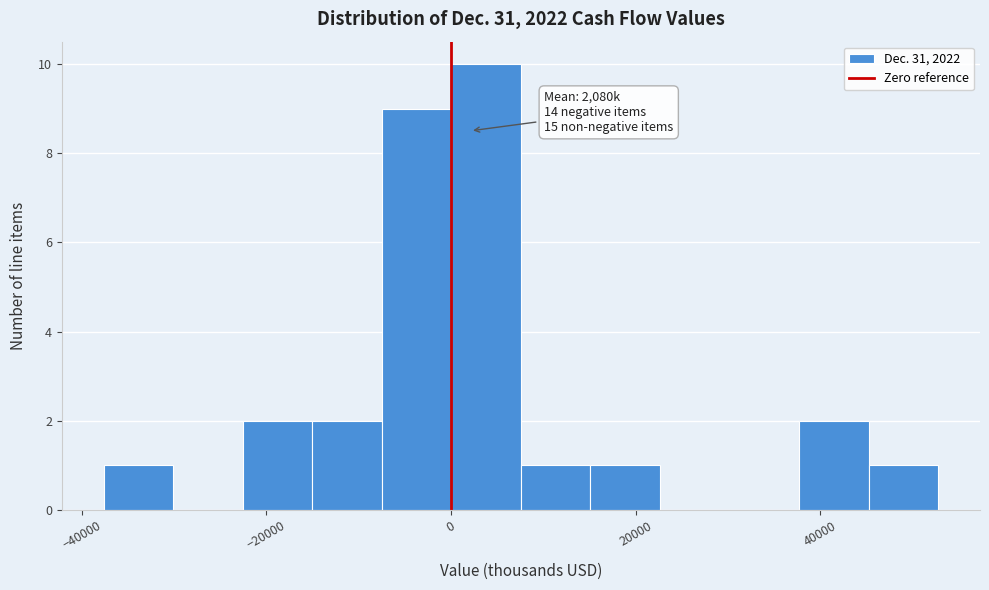

Read against the x-axis, roughly where is the centre of the tallest bar?

4000